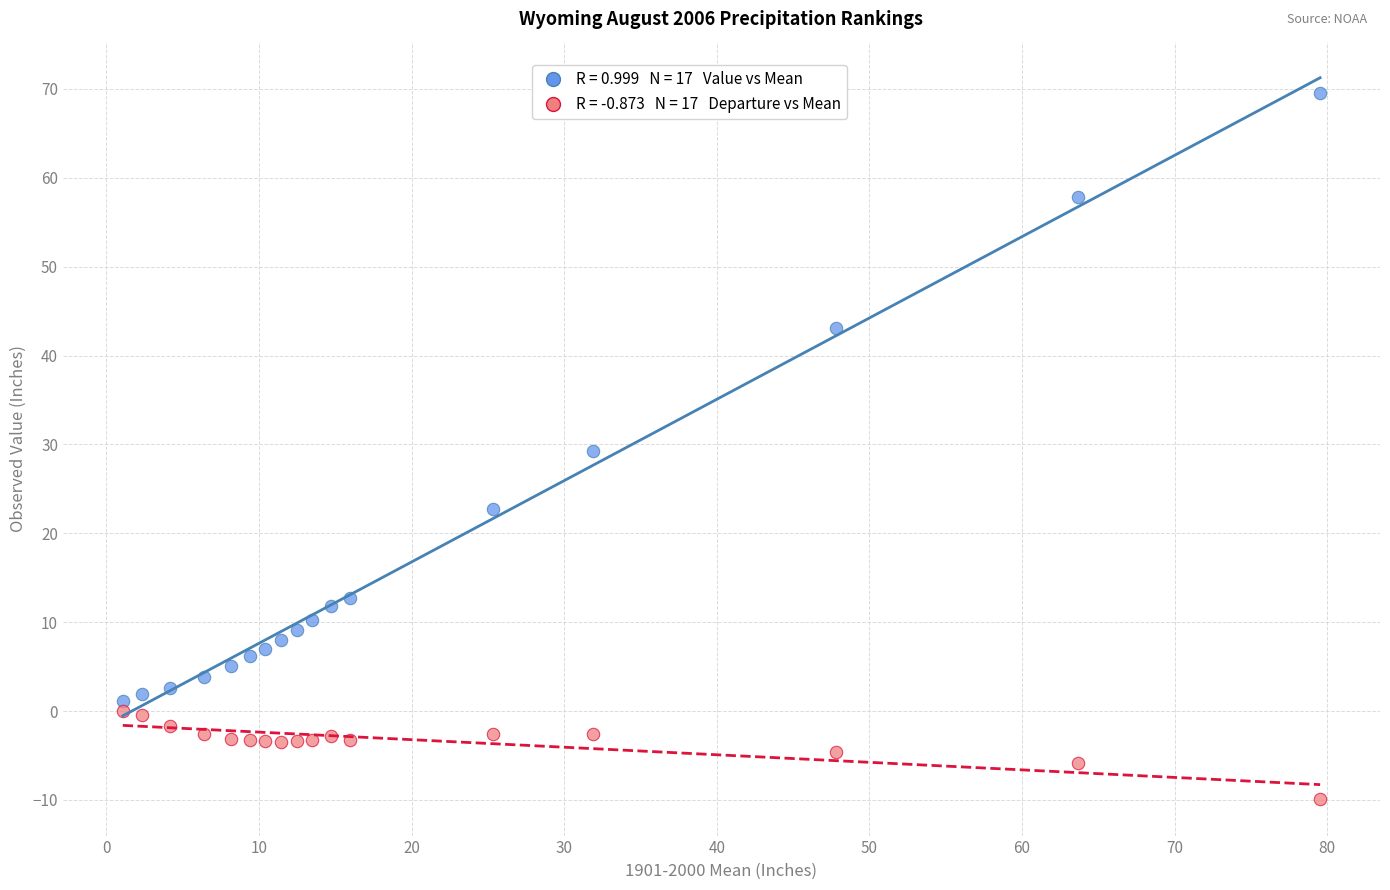

Across all data points, what is the range of Y values (max minus min)?

79.5